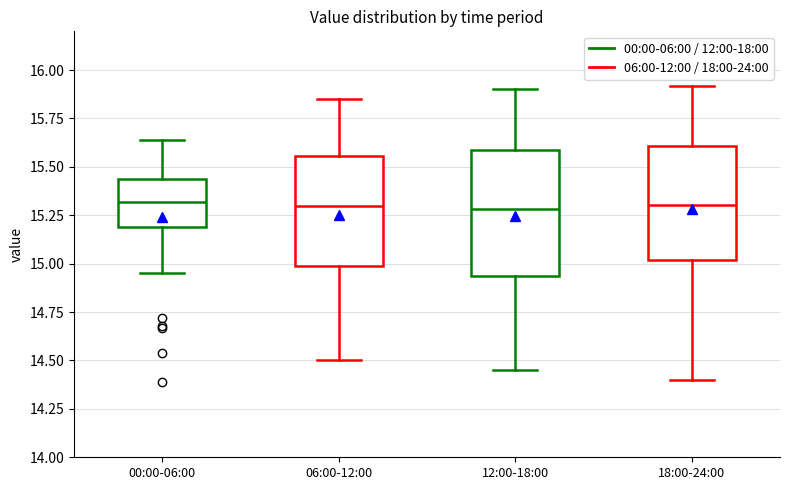

Reading left to right, transcribe this box plot: for each box, give where its median line is, the range the box spans, and where its two whiskers end, as read against the y-axis. The values are not printed on the chart, so give them approximately, as read against the axis.

00:00-06:00: median 15.30, box 15.20 to 15.45, whiskers 14.95 to 15.65
06:00-12:00: median 15.30, box 15.00 to 15.55, whiskers 14.50 to 15.85
12:00-18:00: median 15.30, box 14.95 to 15.60, whiskers 14.45 to 15.90
18:00-24:00: median 15.30, box 15.00 to 15.60, whiskers 14.40 to 15.90